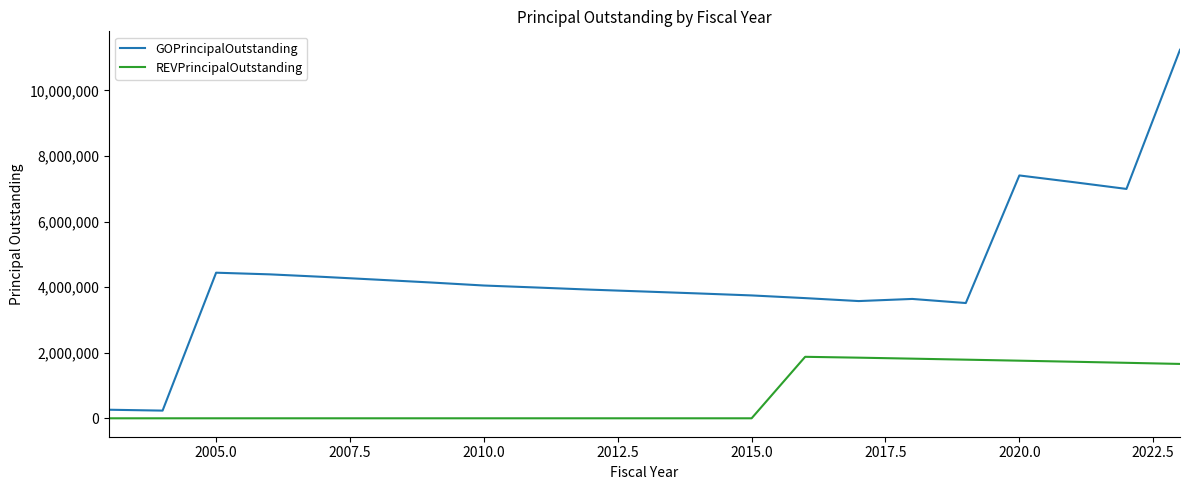

Which series has the widest spread of values?

GOPrincipalOutstanding